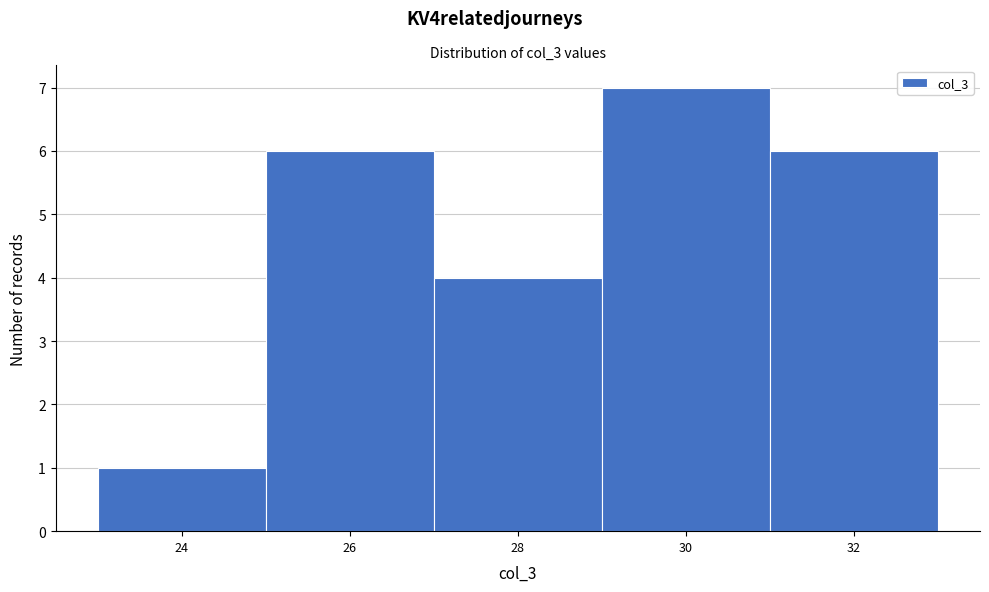

Which range on the x-axis has the tallest bar?

29 to 31